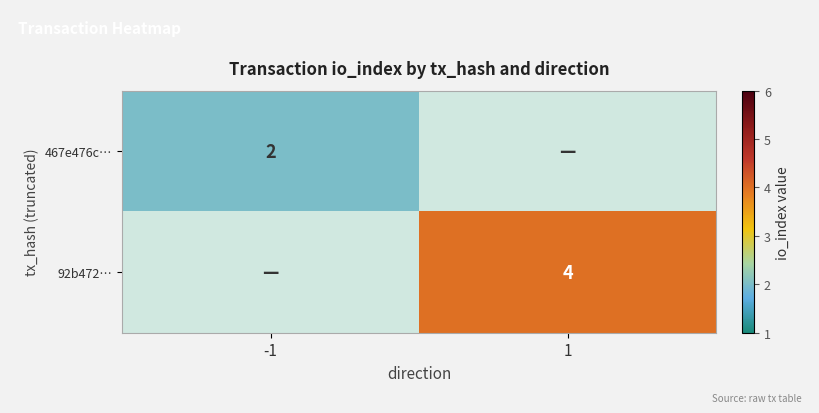

Is the value of 92b472… at 1 greater than the value of 467e476c… at -1?

Yes